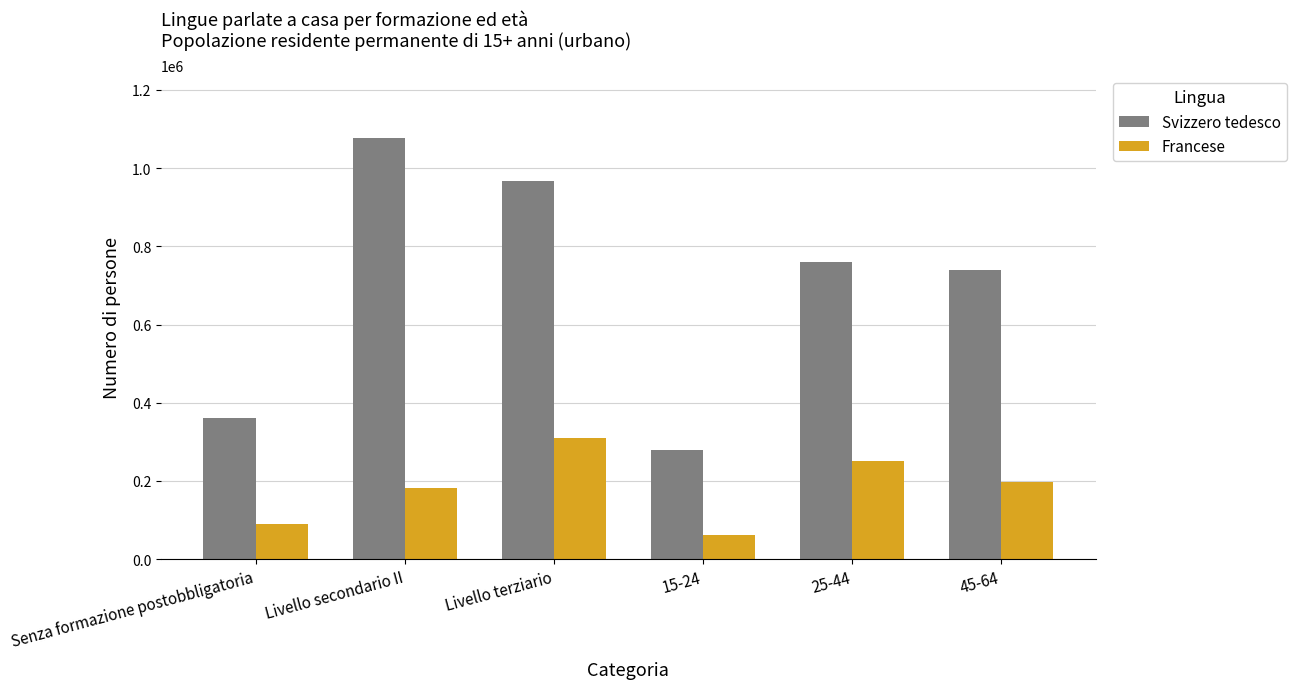

What is the difference between the second highest and second lowest values in the Francese series?

160778.8